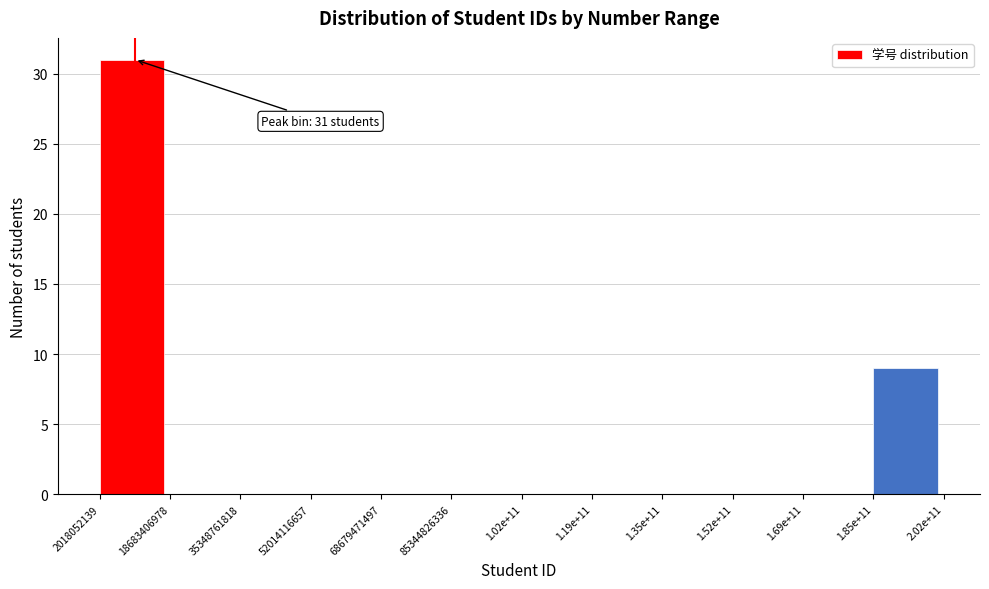

Reading left to right, what are all the values shown in this chart?

2018052139=31	18683406978=0	35348761818=0	52014116657=0	68679471497=0	85344826336=0	1.02e+11=0	1.19e+11=0	1.35e+11=0	1.52e+11=0	1.69e+11=0	1.85e+11=9